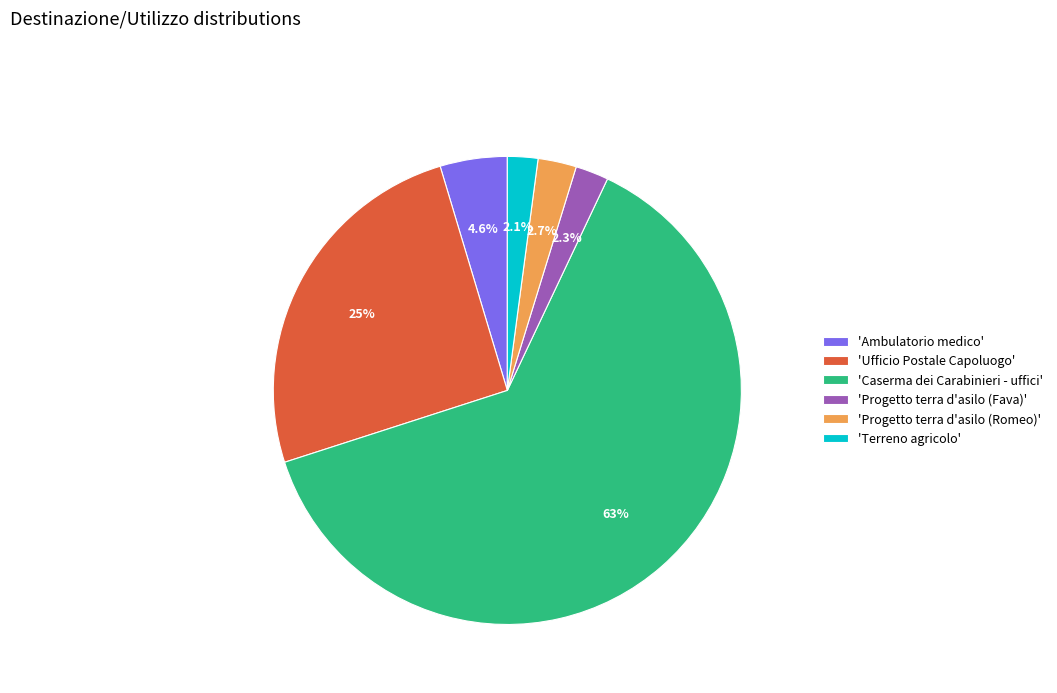

Which slice is the largest?

'Caserma dei Carabinieri - uffici'